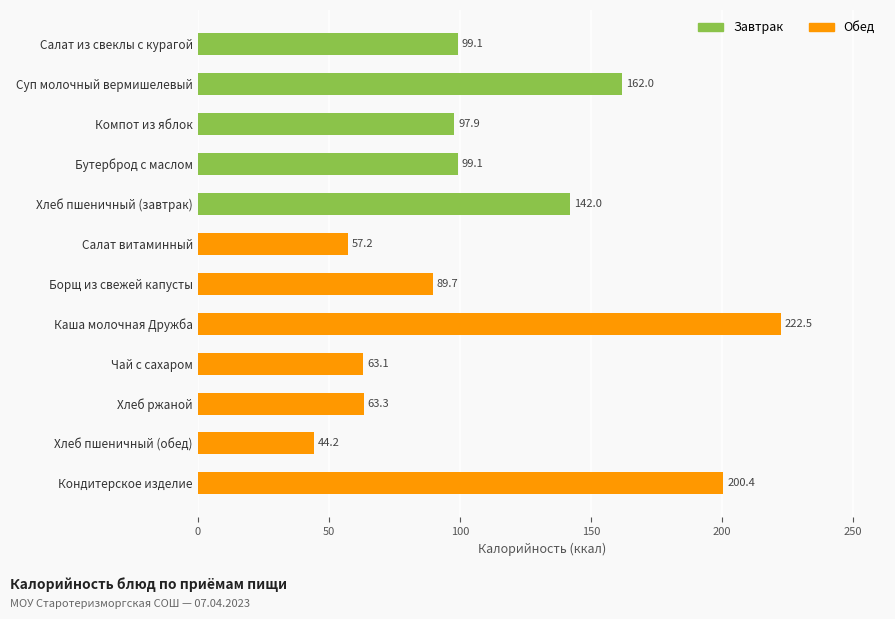

What is the change in value from Суп молочный вермишелевый to Чай с сахаром?

-98.9